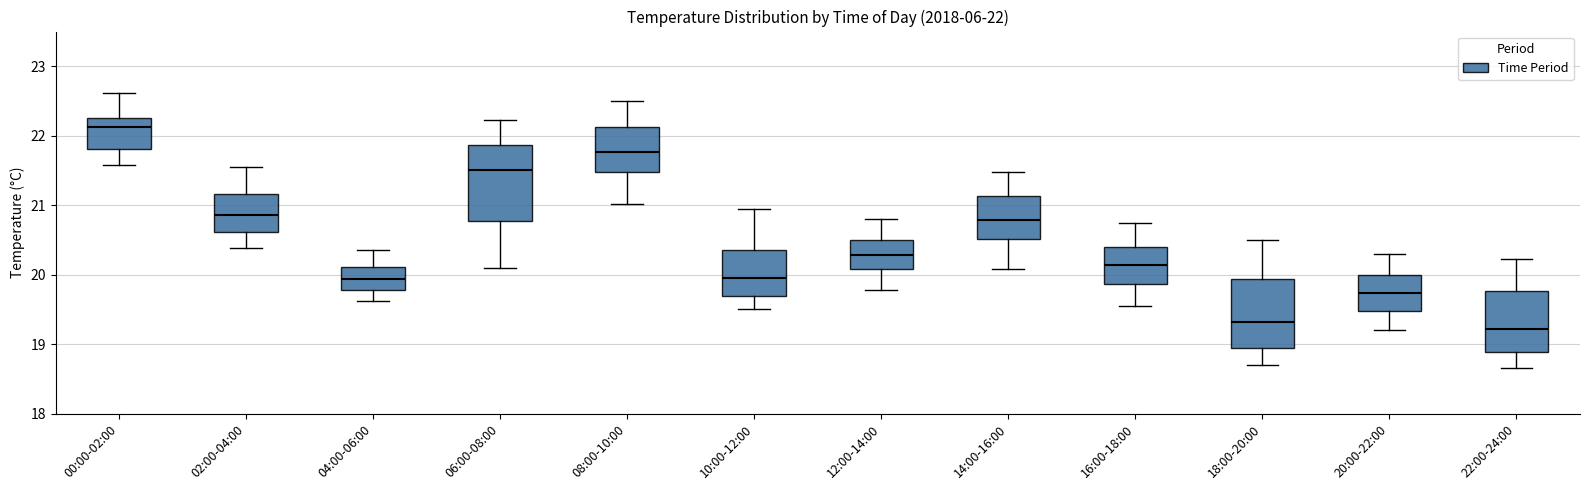

Which box has the highest median line?

00:00-02:00